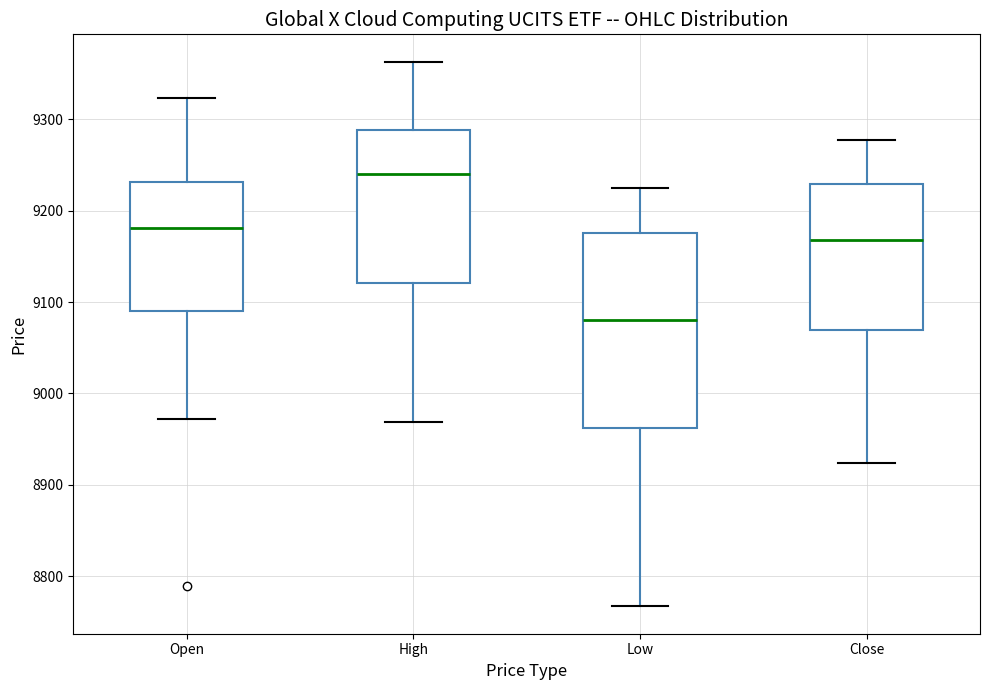

Which box has the highest median line?

High